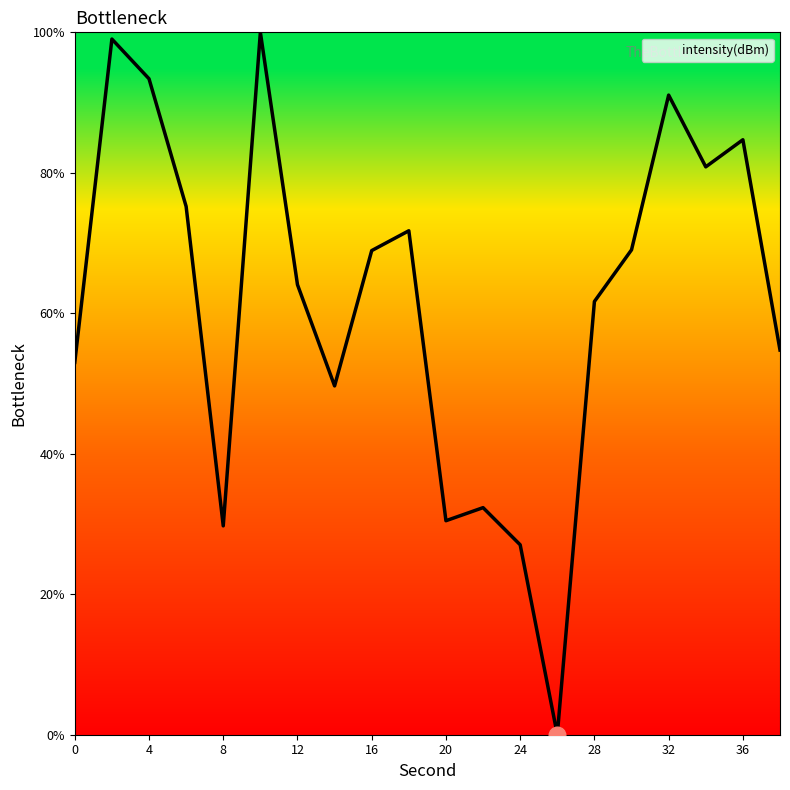

What is the greatest value displayed?

100.0